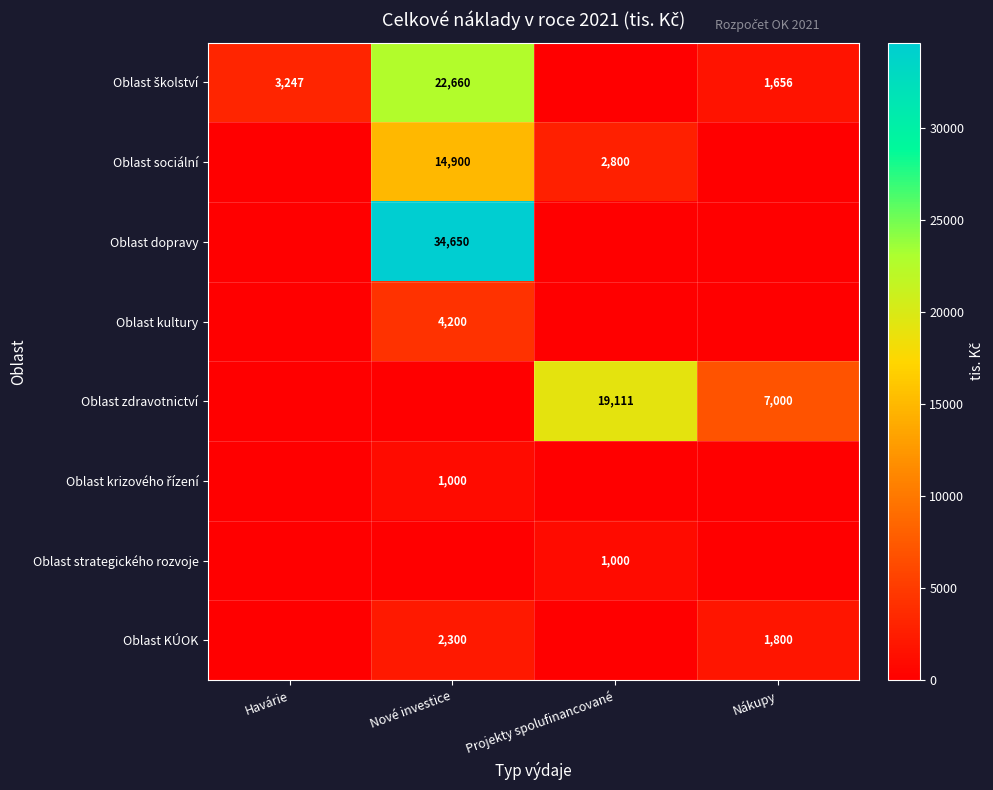

The value of Oblast dopravy at Nové investice is 34650. True or false?

True